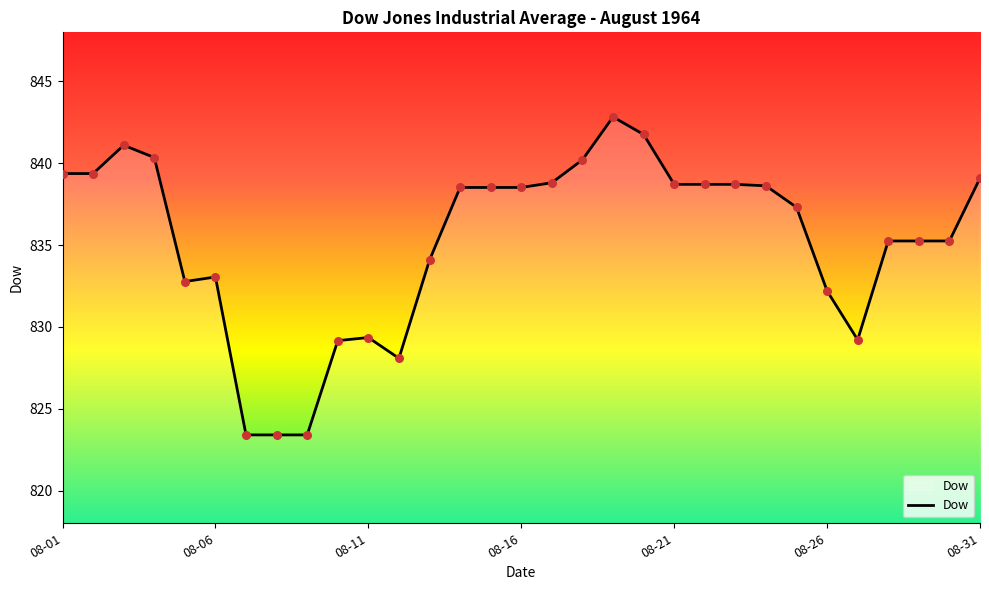

What is the difference between the maximum and minimum values?

19.4